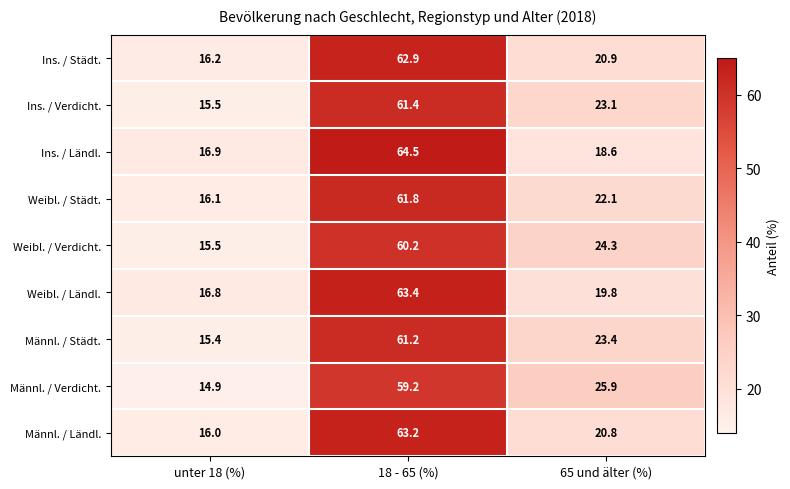

Which series has the largest range (max minus min)?

Ins. / Ländl.